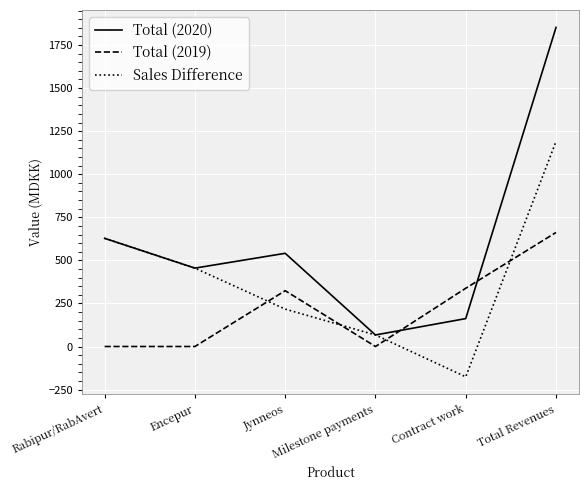

Where is the first local minimum for Total (2020)?

Encepur